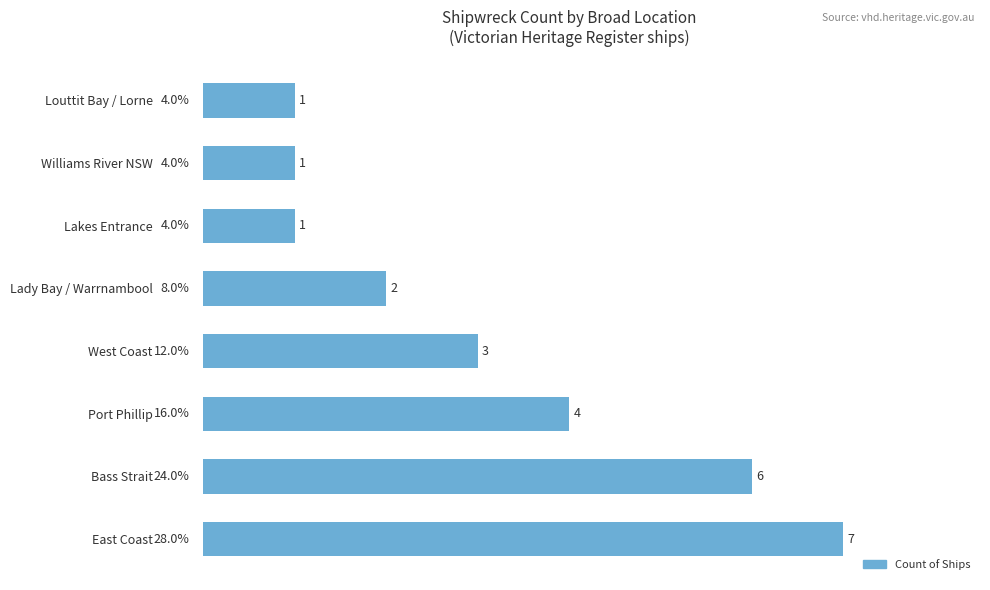

How many bars are there in total?

8